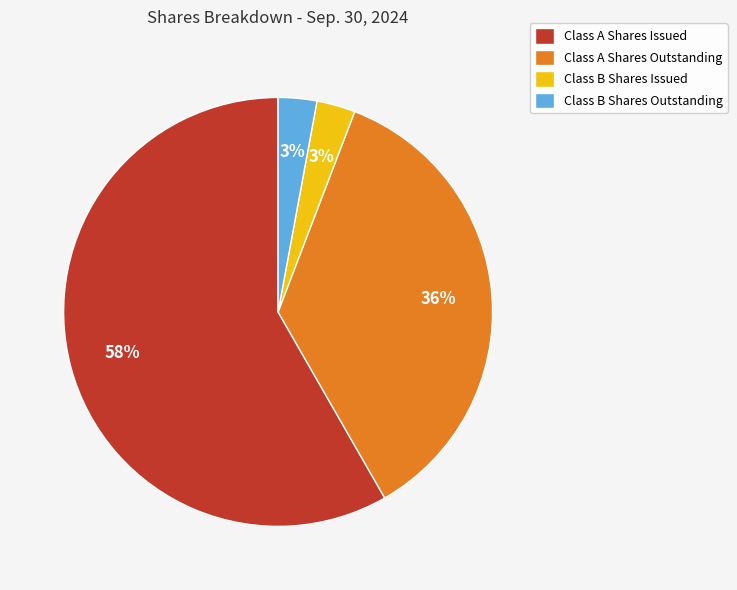

How many segments does this pie chart have?

4